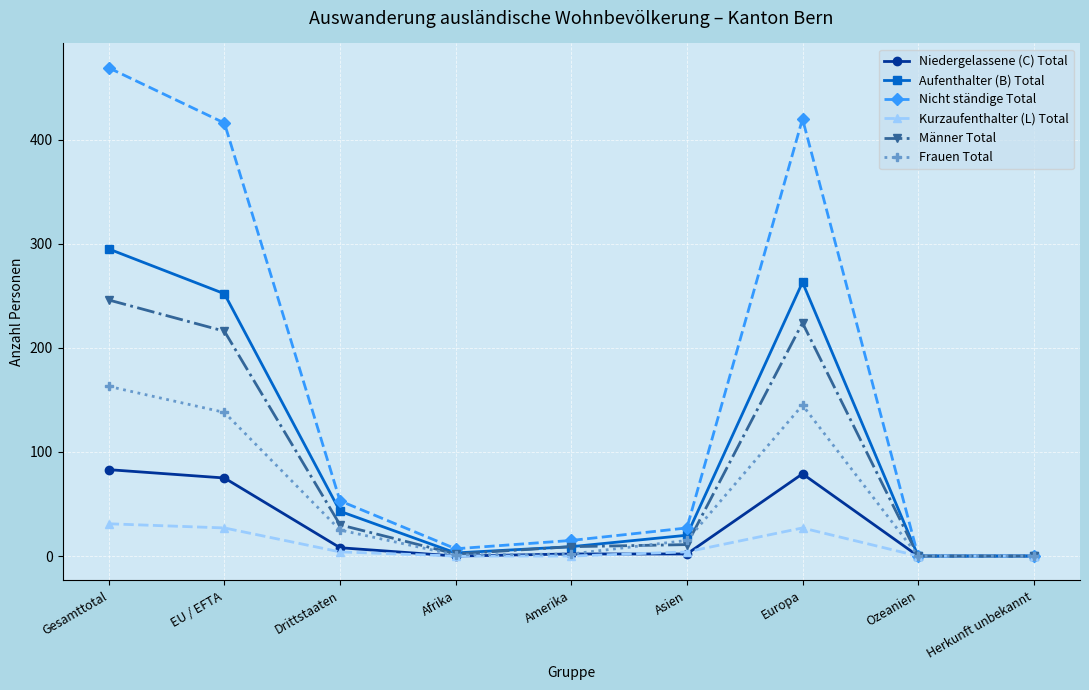

True or false: Niedergelassene (C) Total has more than 2 interior local peaks.

False